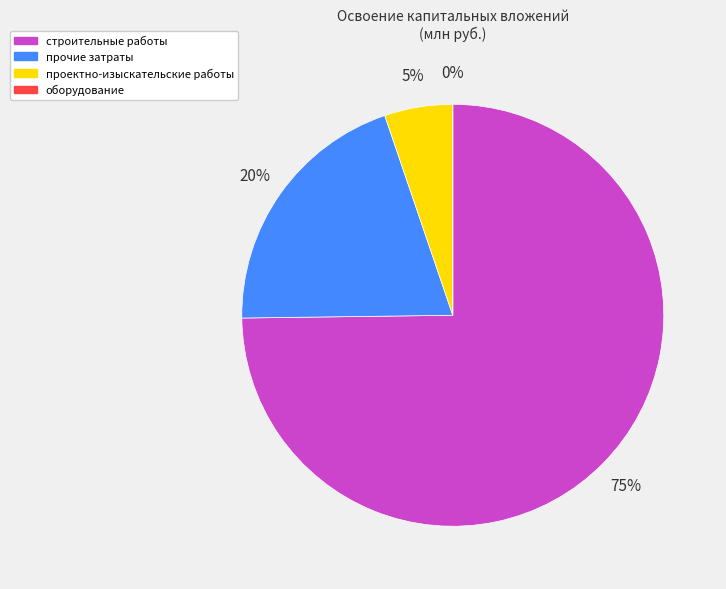

Does строительные работы represent more than half of the total?

Yes